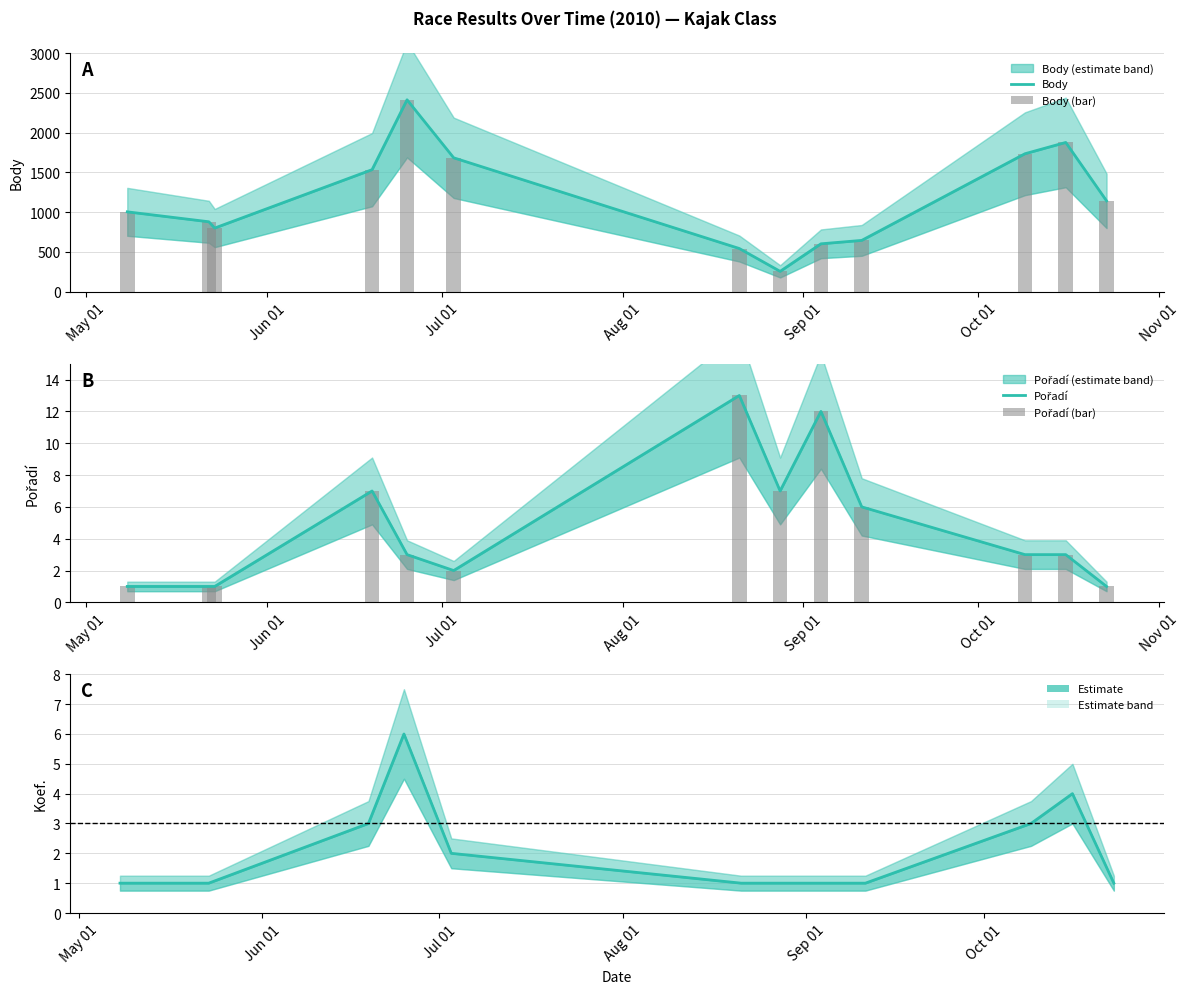

What is the average value of the Pořadí series?

5